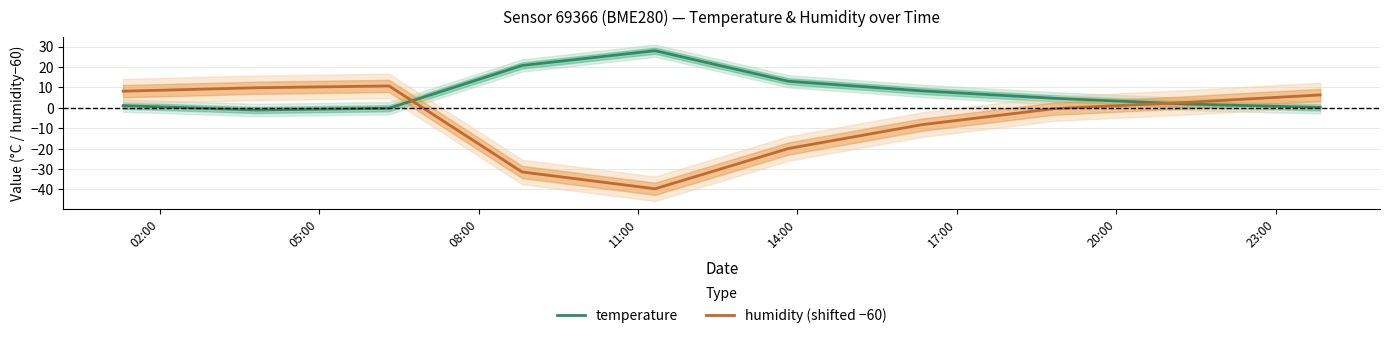

Which series has the largest total across all categories?

temperature